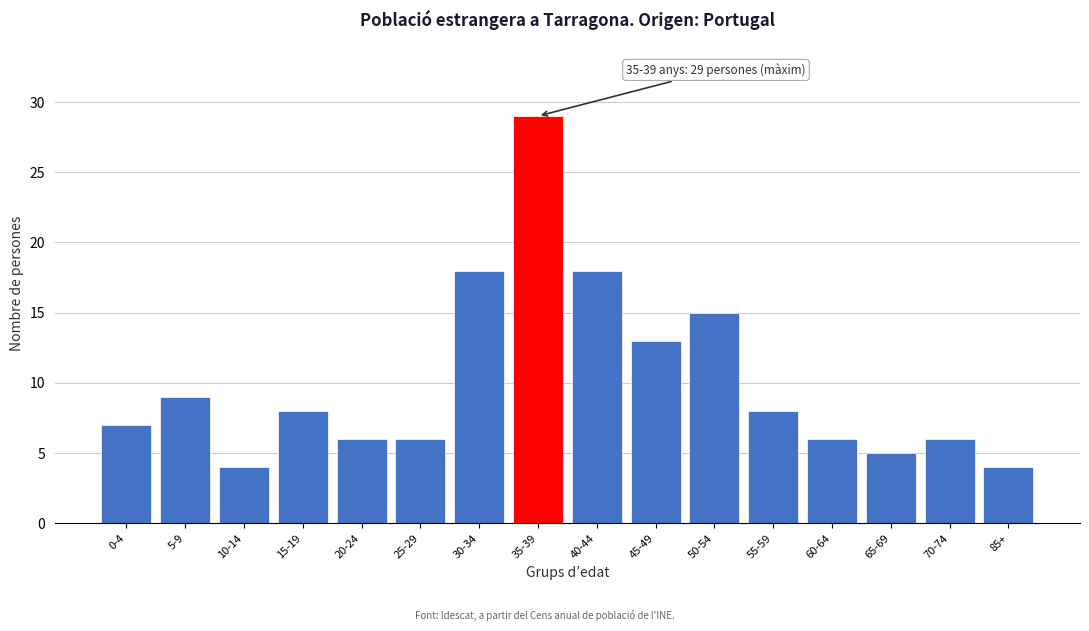

Reading left to right, extract all data points from this chart.

7	9	4	8	6	6	18	29	18	13	15	8	6	5	6	4